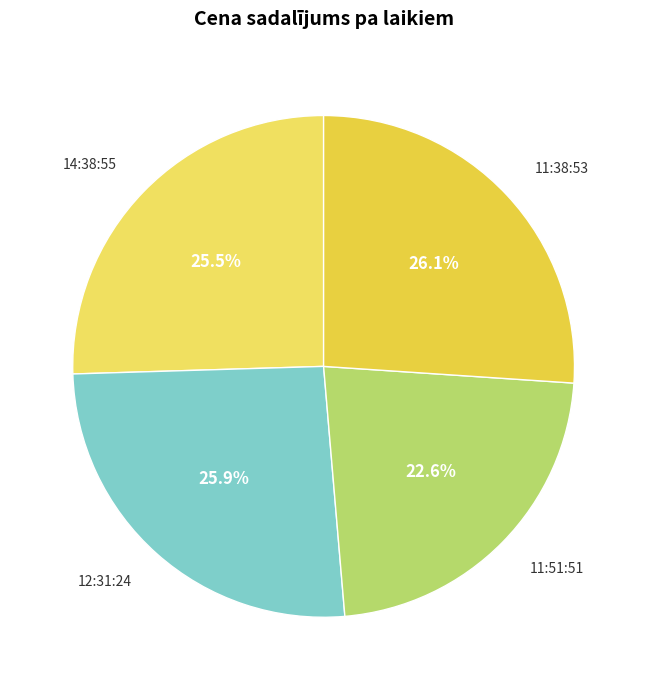

The 11:38:53 slice represents 26% of the pie. True or false?

True